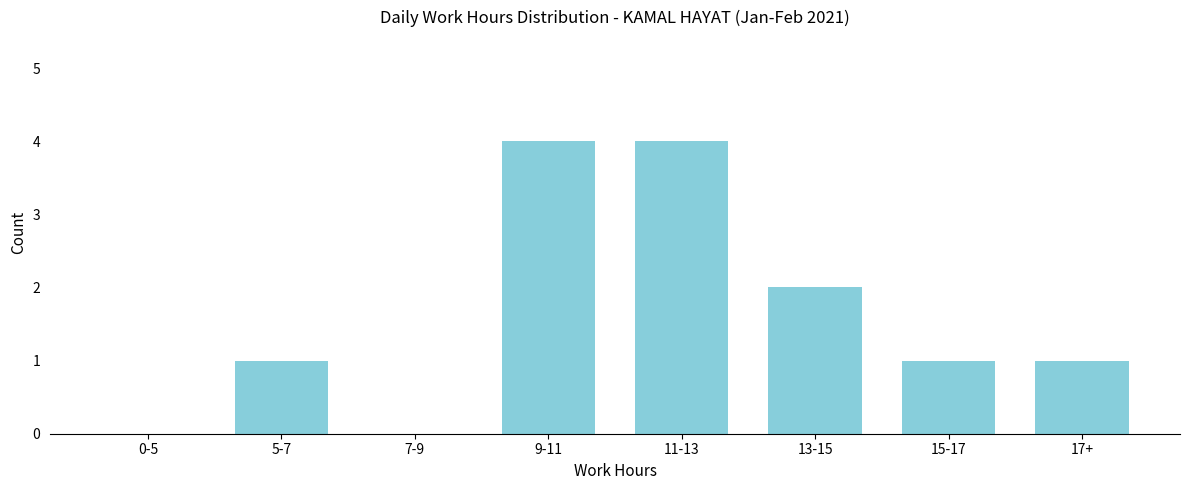

Reading left to right, what are all the values shown in this chart?

0-5=0	5-7=1	7-9=0	9-11=4	11-13=4	13-15=2	15-17=1	17+=1